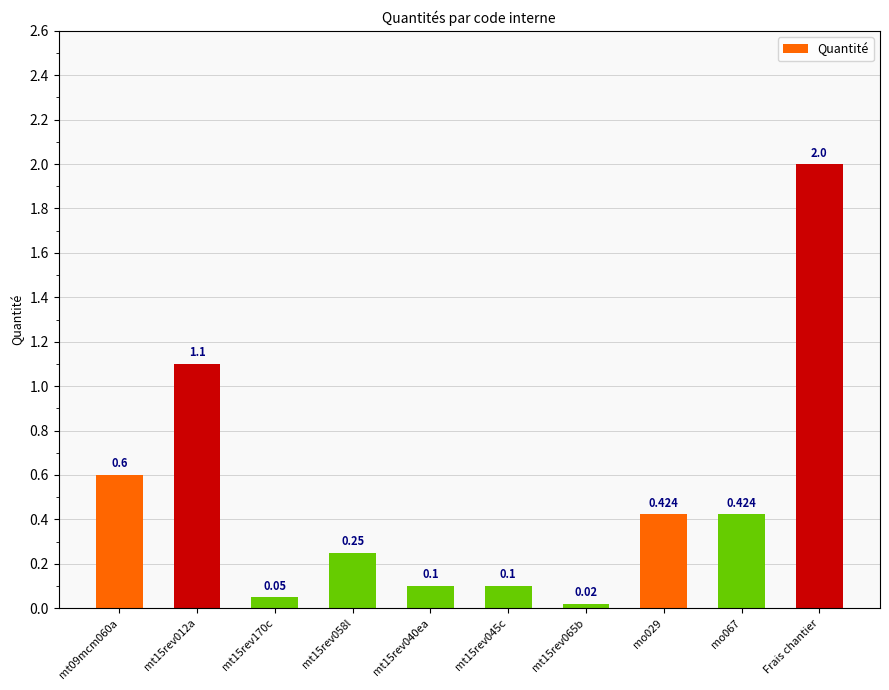

What is the maximum value shown in the chart?

2.0